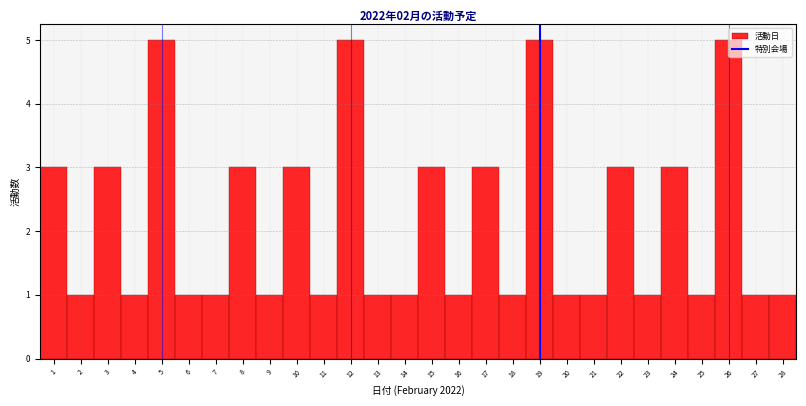

How tall is the bar that spans 1.5 to 2.5 on the x-axis? The values are not printed on the chart, so give them approximately, as read against the axis.

1